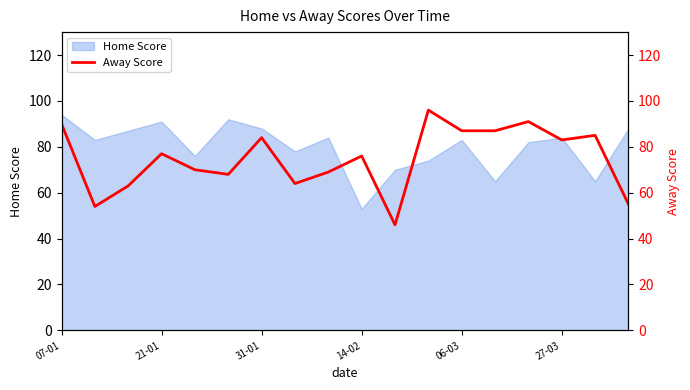

True or false: the data shows 23 at 10.

False